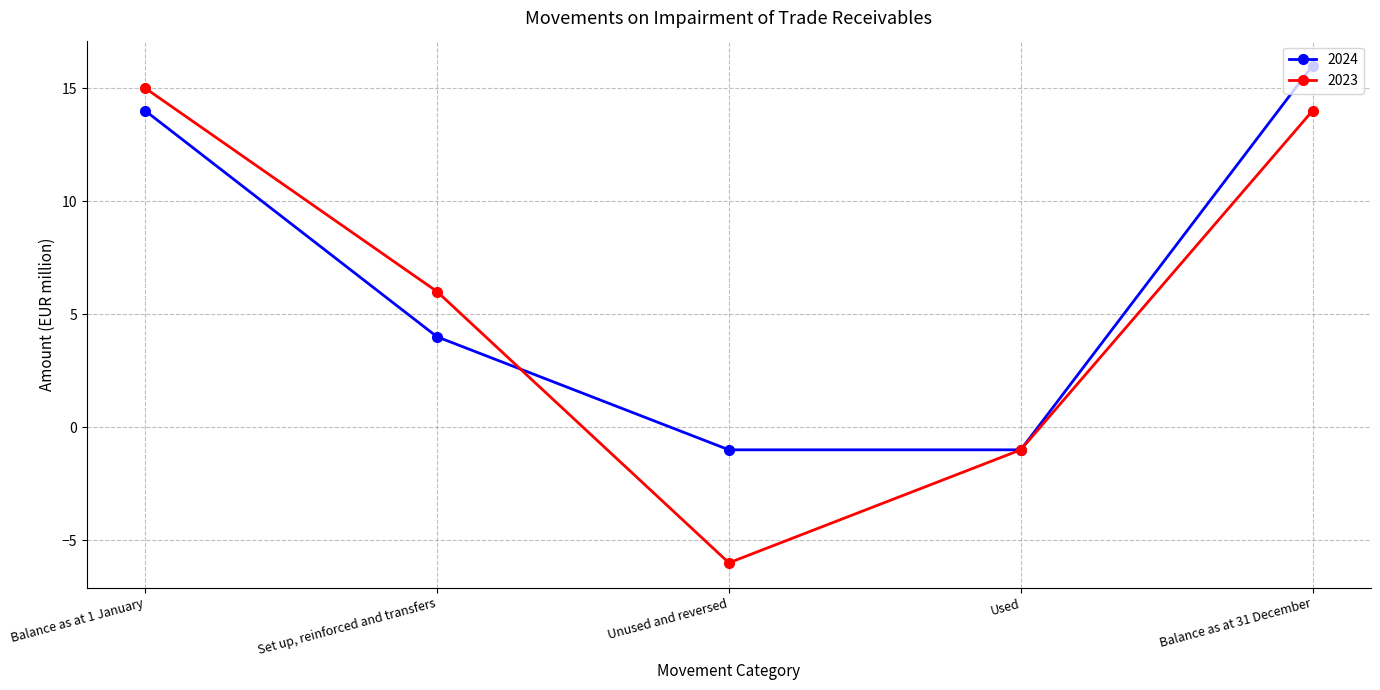

True or false: 2023 and 2024 intersect in this chart.

True